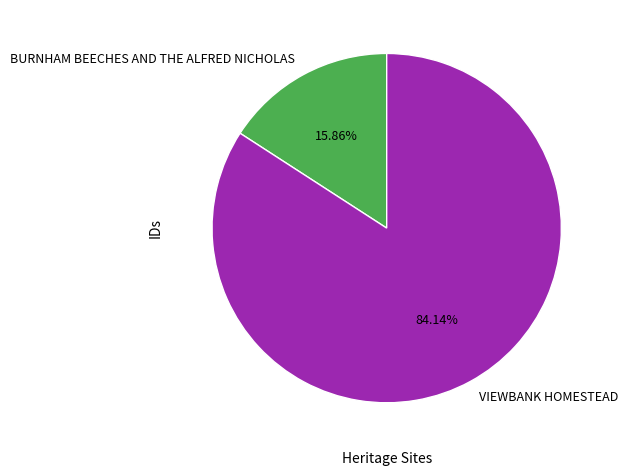

To the nearest percent, what portion does BURNHAM BEECHES AND THE ALFRED NICHOLAS represent?

16%